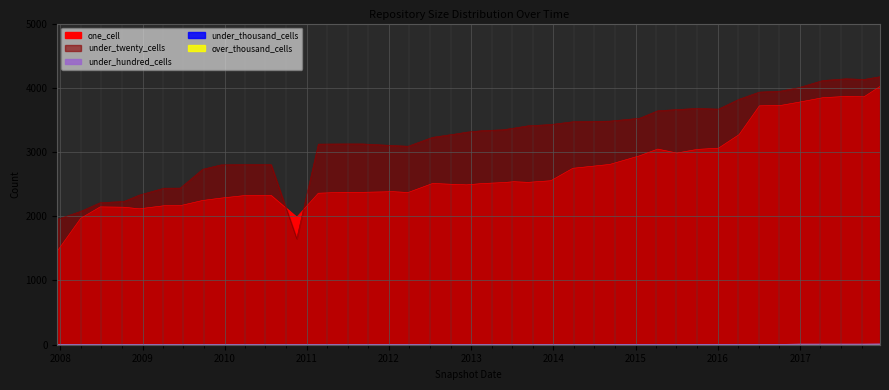

What is the difference between the maximum and minimum values in the one_cell series?

2563